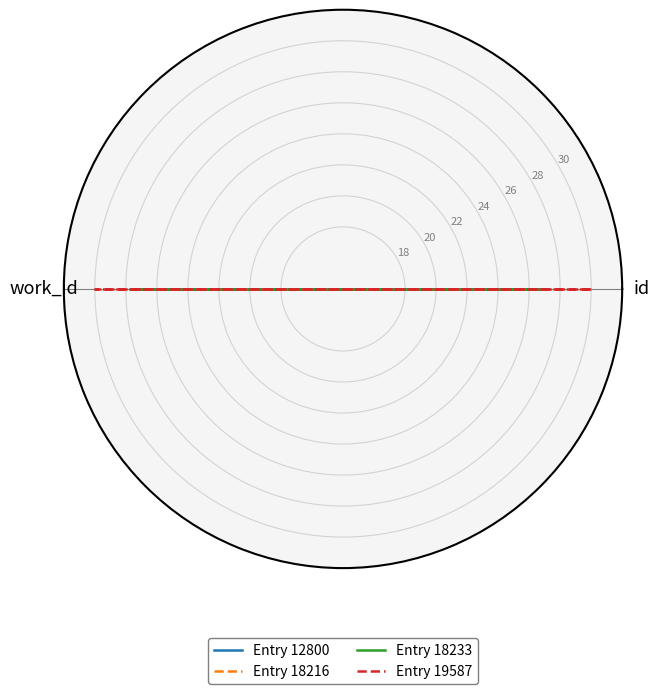

What is the label of the 2nd point from the left?

work_id